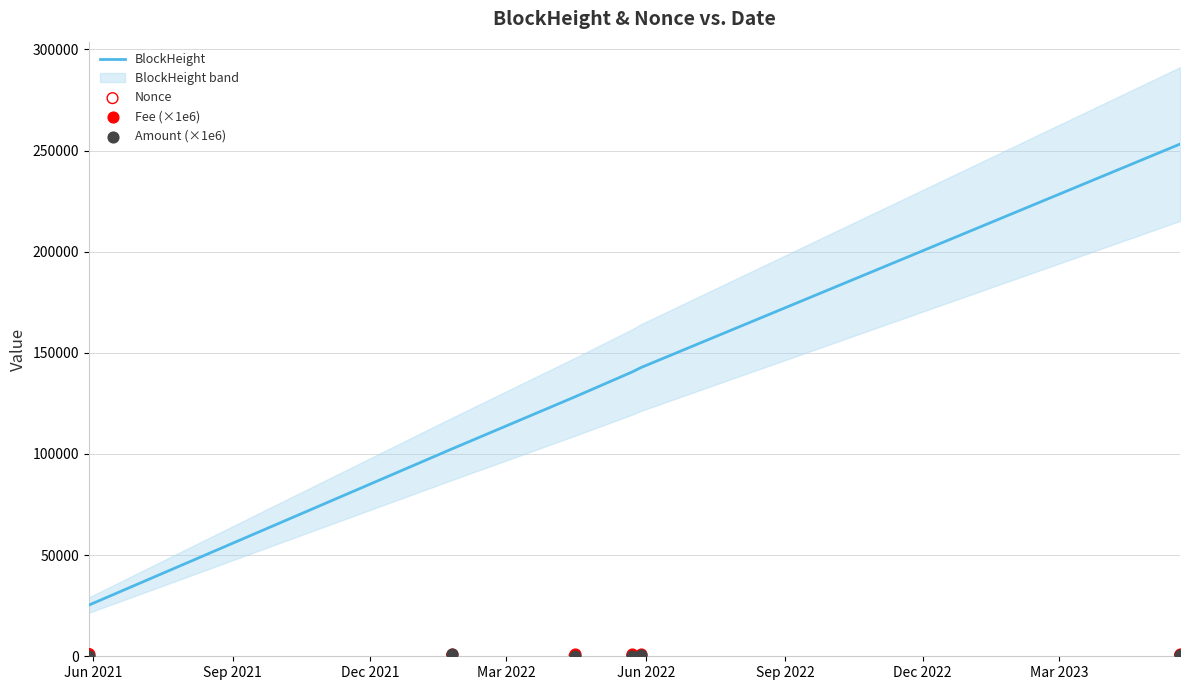

Is the value of Nonce at Sep 2022 greater than the value of Fee (×1e6) at Mar 2022?

No